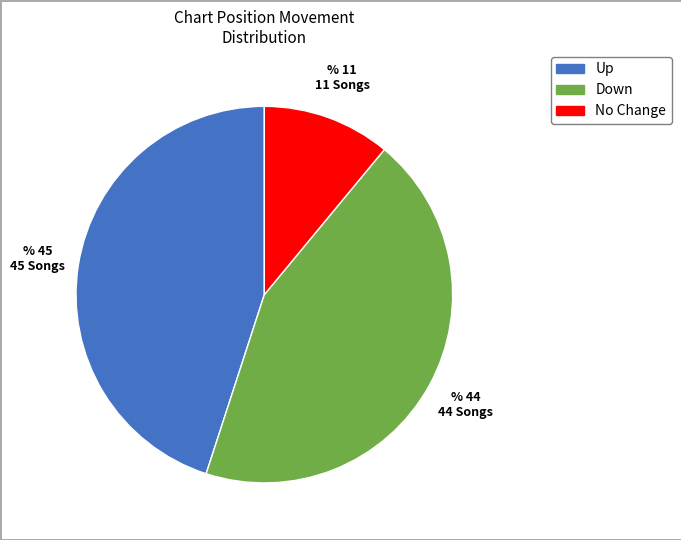

Is there any slice that represents more than half of the pie?

No